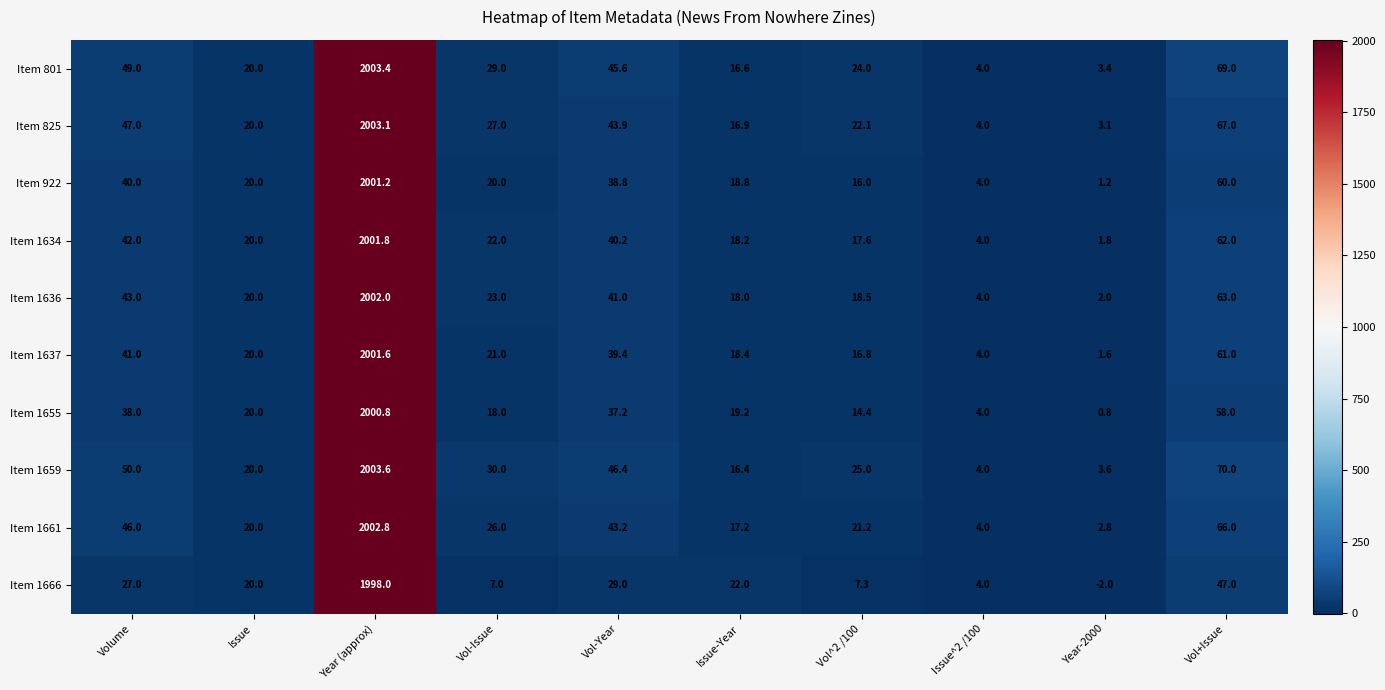

How many categories are shown in the chart?

10